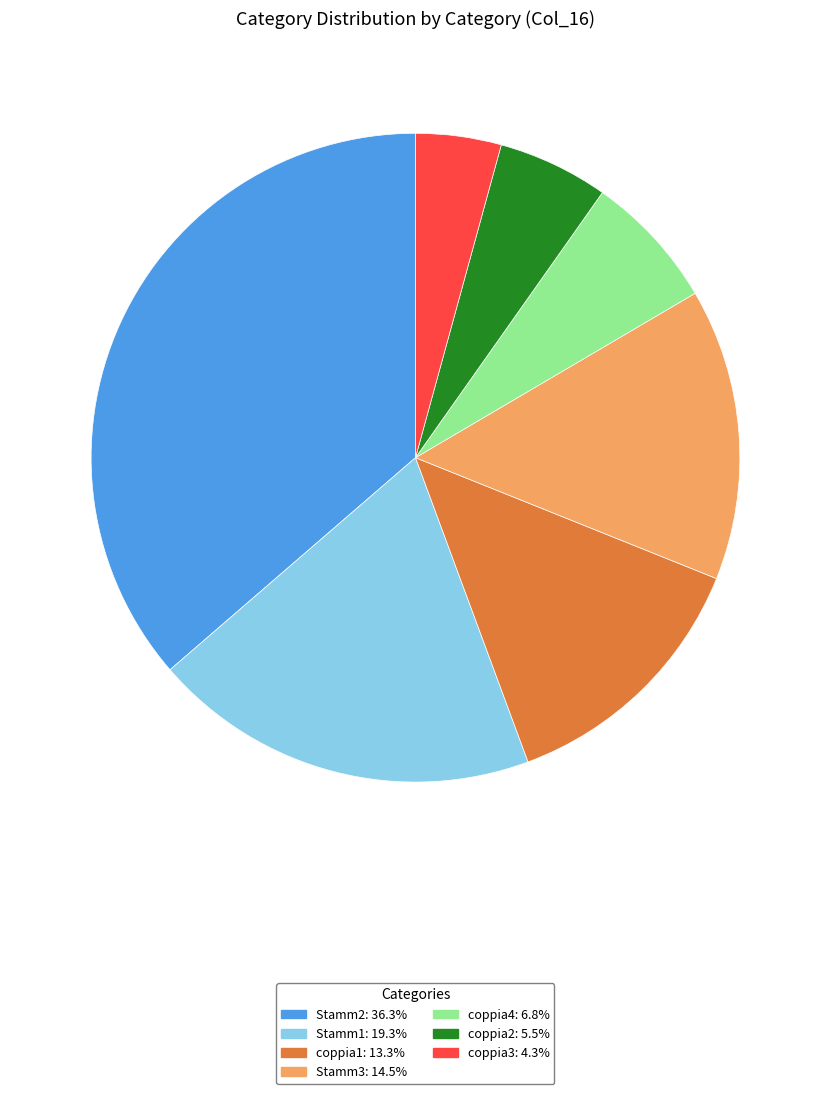

How many segments does this pie chart have?

7